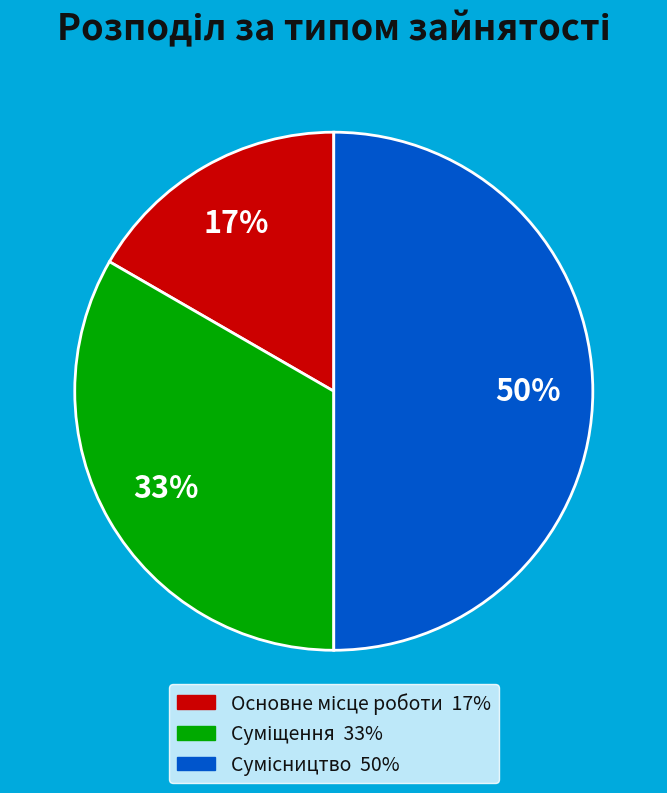

To the nearest percent, what is the difference between the largest and smallest slice percentages?

33%